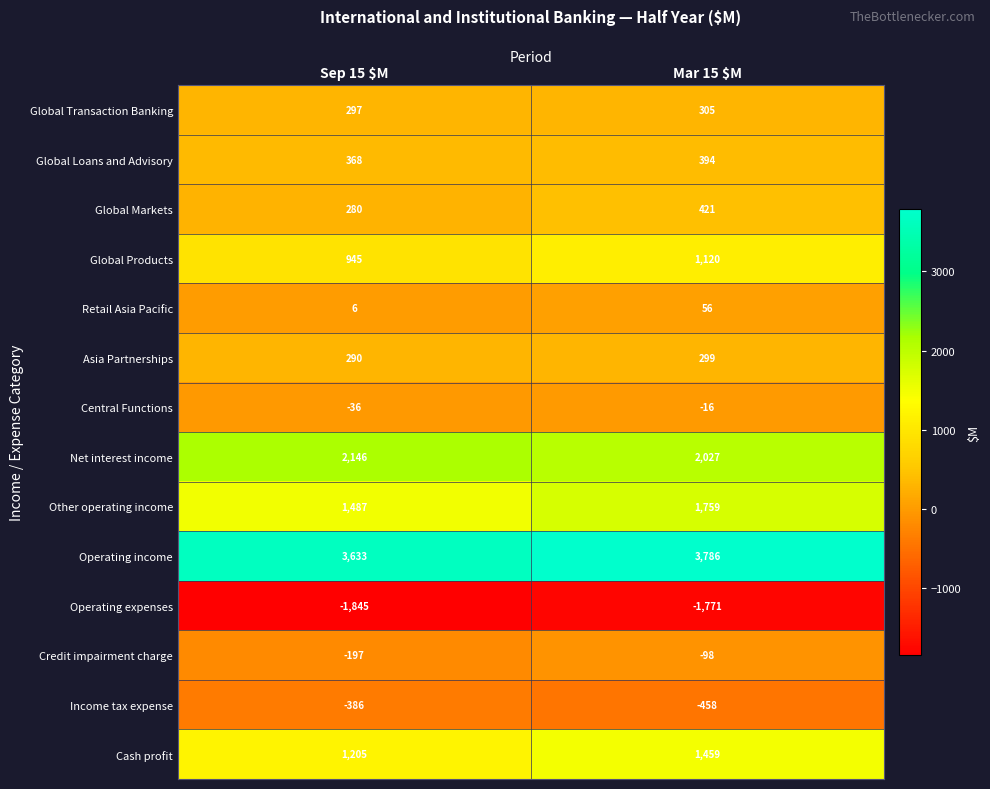

At which category is the sum across all series the highest?

Mar 15 $M